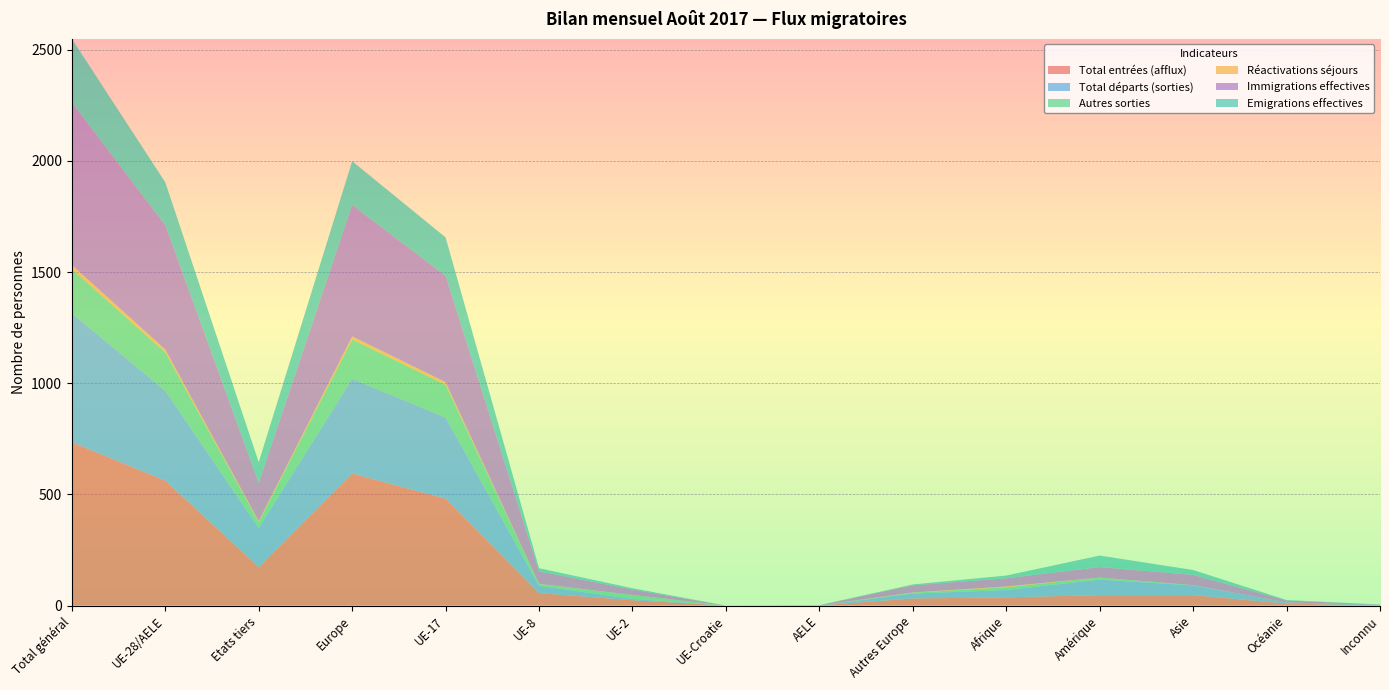

Reading left to right, list all the values displayed in this chart.

Total entrées (afflux): Total général=735	UE-28/AELE=562	Etats tiers=173	Europe=594	UE-17=481	UE-8=56	UE-2=24	UE-Croatie=0	AELE=1	Autres Europe=32	Afrique=37	Amérique=47	Asie=47	Océanie=9	Inconnu=1
Total départs (sorties): Total général=580	UE-28/AELE=404	Etats tiers=176	Europe=426	UE-17=365	UE-8=33	UE-2=6	UE-Croatie=0	AELE=0	Autres Europe=22	Afrique=33	Amérique=70	Asie=44	Océanie=5	Inconnu=2
Autres sorties: Total général=199	UE-28/AELE=173	Etats tiers=26	Europe=177	UE-17=147	UE-8=8	UE-2=18	UE-Croatie=0	AELE=0	Autres Europe=4	Afrique=12	Amérique=9	Asie=1	Océanie=0	Inconnu=0
Réactivations séjours: Total général=18	UE-28/AELE=13	Etats tiers=5	Europe=14	UE-17=12	UE-8=1	UE-2=0	UE-Croatie=0	AELE=0	Autres Europe=1	Afrique=4	Amérique=0	Asie=0	Océanie=0	Inconnu=0
Immigrations effectives: Total général=731	UE-28/AELE=559	Etats tiers=172	Europe=591	UE-17=478	UE-8=56	UE-2=24	UE-Croatie=0	AELE=1	Autres Europe=32	Afrique=37	Amérique=47	Asie=46	Océanie=9	Inconnu=1
Emigrations effectives: Total général=286	UE-28/AELE=193	Etats tiers=93	Europe=197	UE-17=173	UE-8=14	UE-2=6	UE-Croatie=0	AELE=0	Autres Europe=4	Afrique=12	Amérique=52	Asie=22	Océanie=2	Inconnu=1